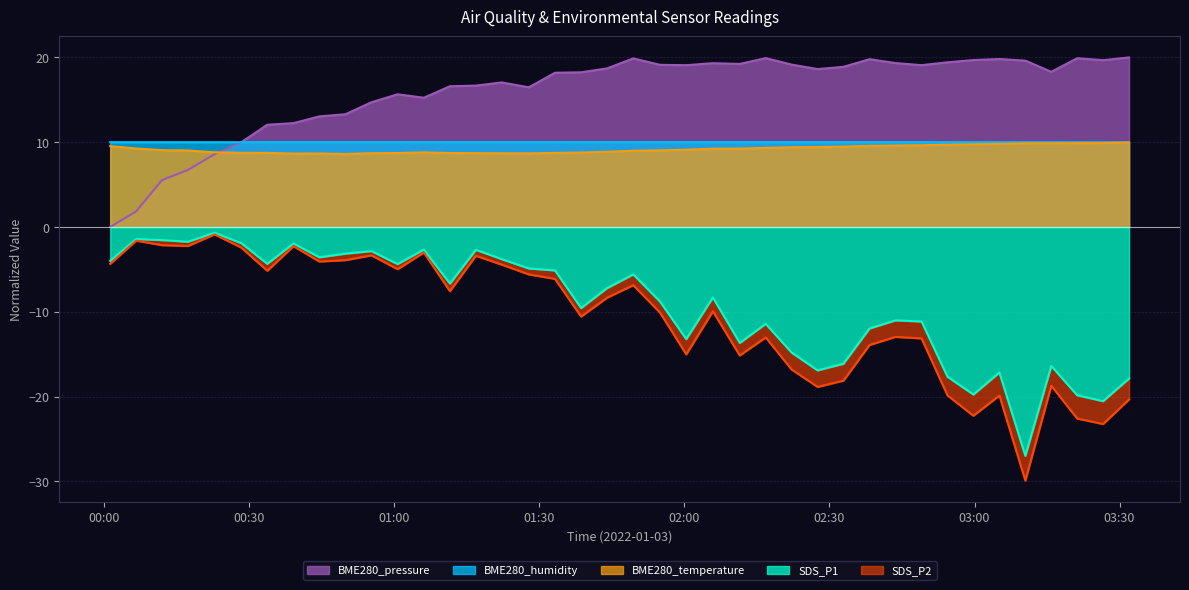

What position from the left is 2022/01/03 01:44:00?

20